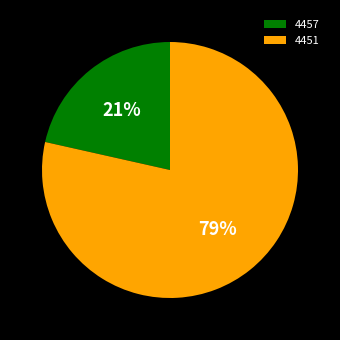

To the nearest percent, what is the average slice percentage?

50%